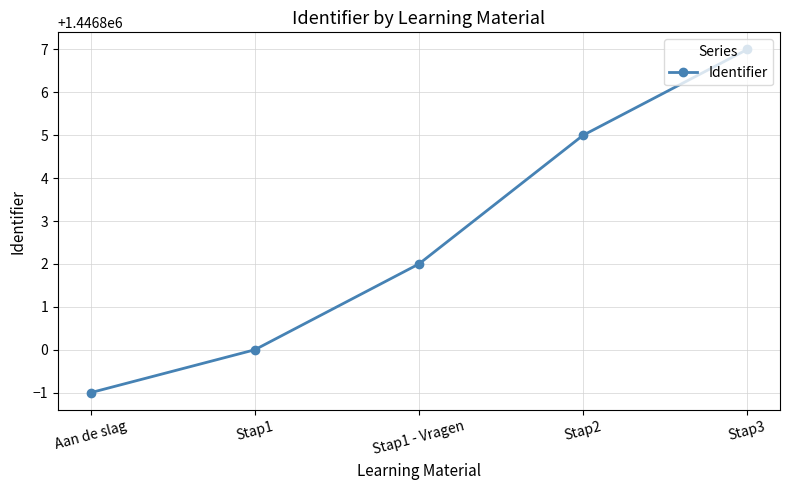

Reading left to right, list all the values displayed in this chart.

1446799	1446800	1446802	1446805	1446807